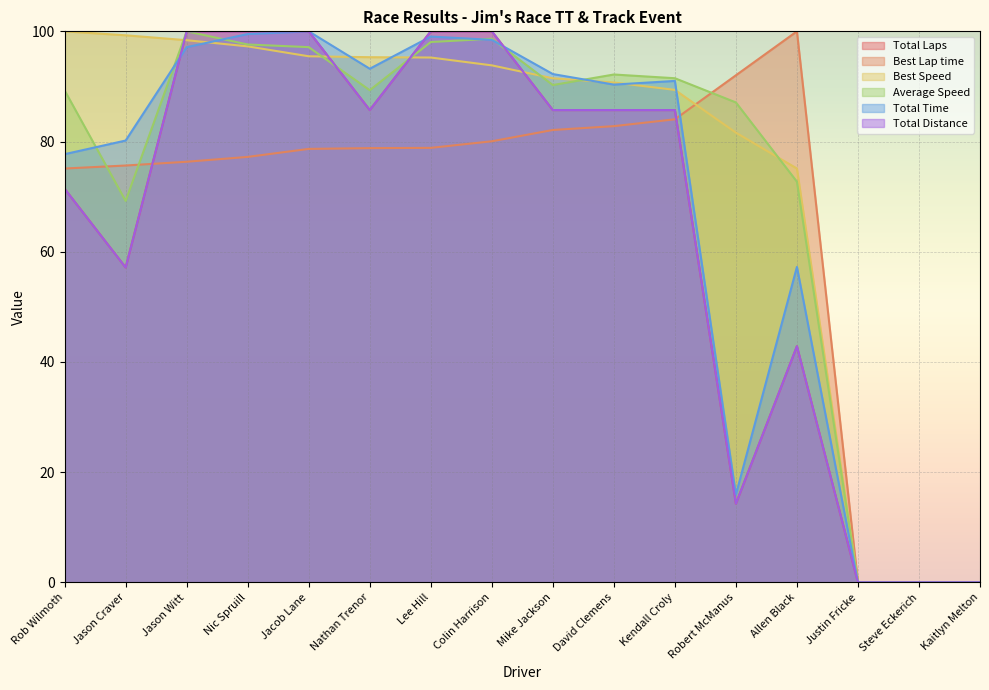

Which series has the largest range (max minus min)?

Total Laps